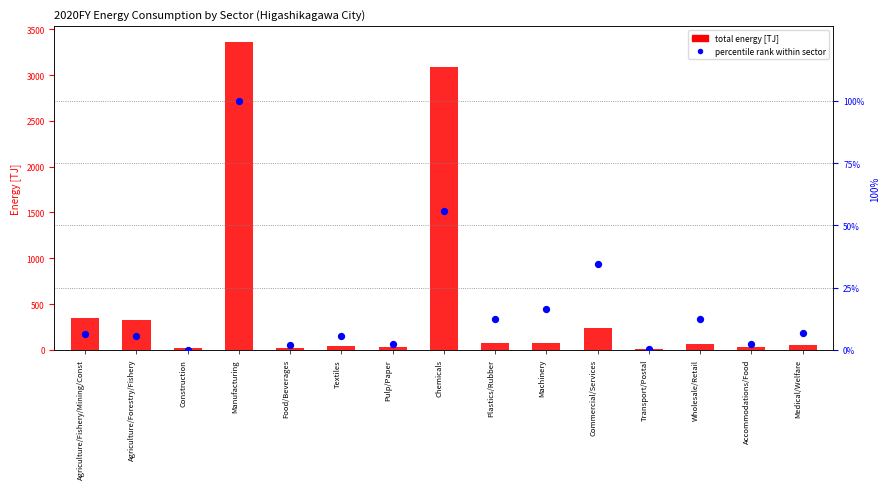

What are all the series names shown in the legend?

total energy [TJ], percentile rank within sector